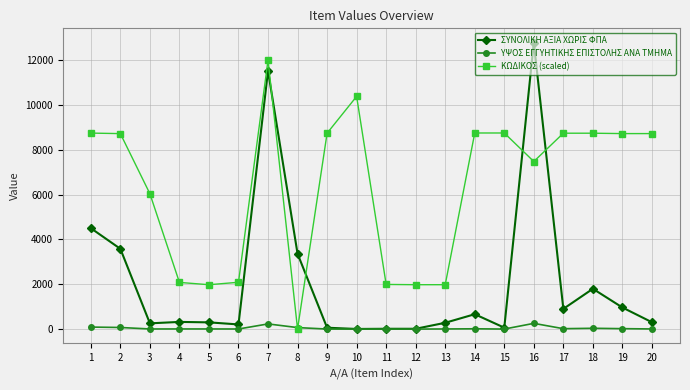

Rank the series at 17 from lowest to highest value.

ΥΨΟΣ ΕΓΓΥΗΤΙΚΗΣ ΕΠΙΣΤΟΛΗΣ ΑΝΑ ΤΜΗΜΑ, ΣΥΝΟΛΙΚΗ ΑΞΙΑ ΧΩΡΙΣ ΦΠΑ, ΚΩΔΙΚΟΣ (scaled)